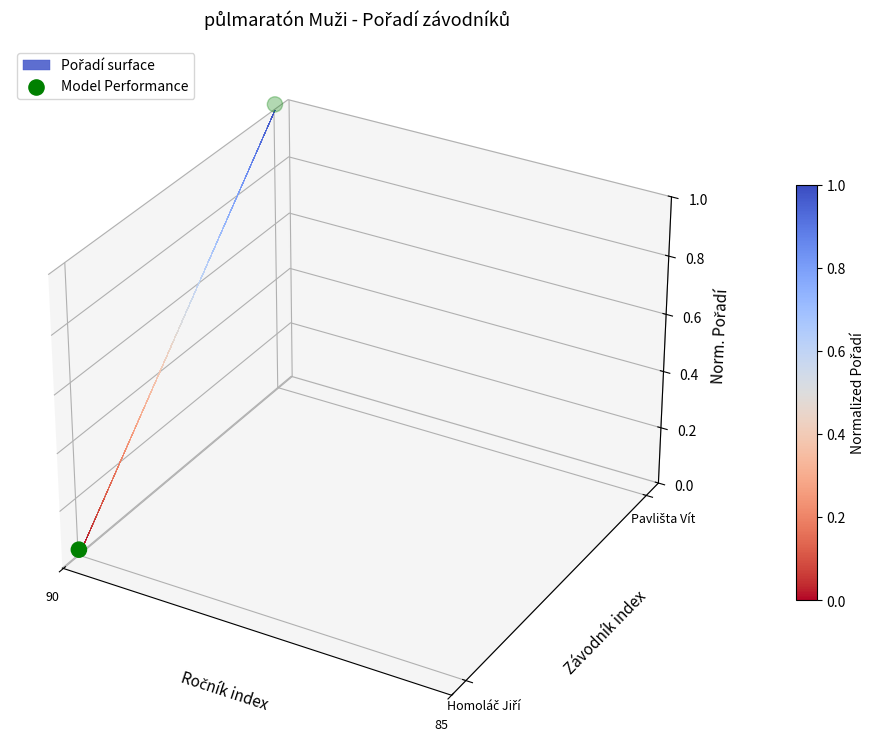

Where is the data nearest to the value 0?

90